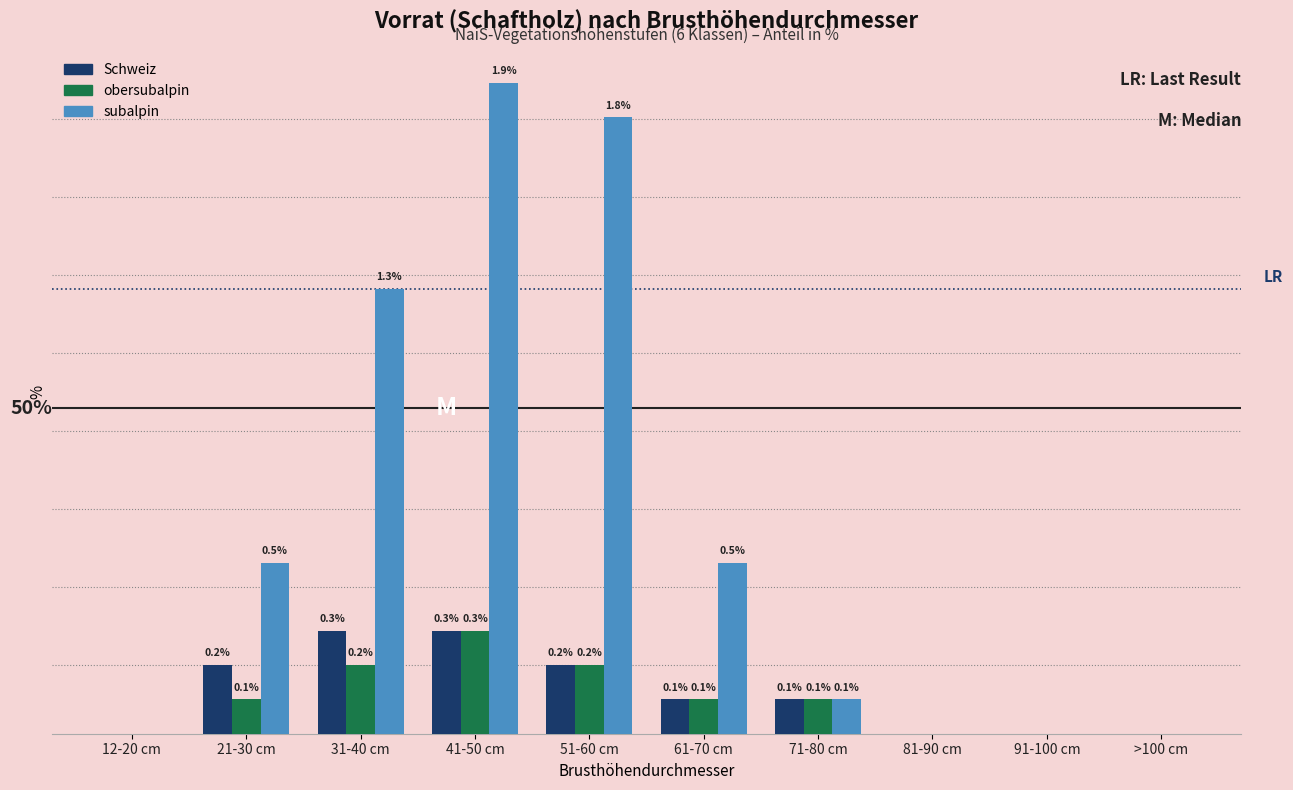

Which series changed the most between 31-40 cm and 91-100 cm?

subalpin